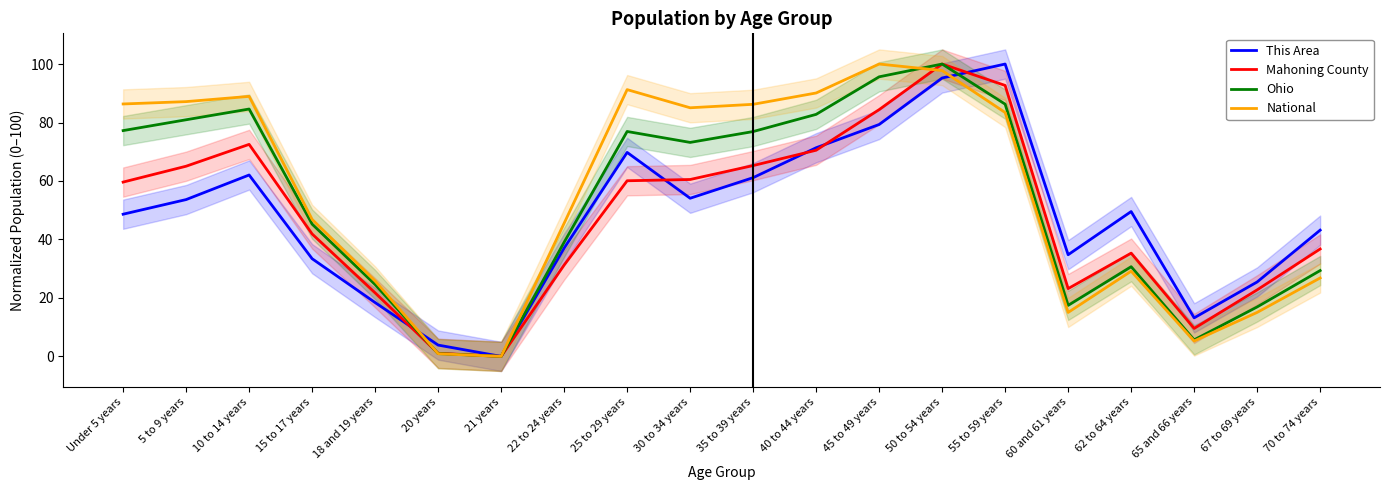

Reading right to left, list all the values displayed in this chart.

This Area: 43.2	25.5	13.2	49.5	34.8	100.0	95.2	79.3	71.4	61.1	54.1	69.8	37.0	0.0	3.9	18.4	33.4	62.0	53.6	48.6
Mahoning County: 36.7	22.8	9.6	35.3	23.2	92.7	100.0	84.4	70.5	65.3	60.5	60.1	31.2	0.0	1.1	21.7	41.9	72.5	65.1	59.6
Ohio: 29.4	16.9	5.7	30.7	17.4	86.3	100.0	95.6	82.8	76.9	73.2	76.9	39.0	0.0	1.0	24.6	45.2	84.6	80.9	77.2
National: 26.8	15.0	5.3	29.1	15.0	83.4	97.8	100.0	90.1	86.2	85.0	91.2	45.5	0.0	0.9	25.8	46.9	88.9	87.1	86.3